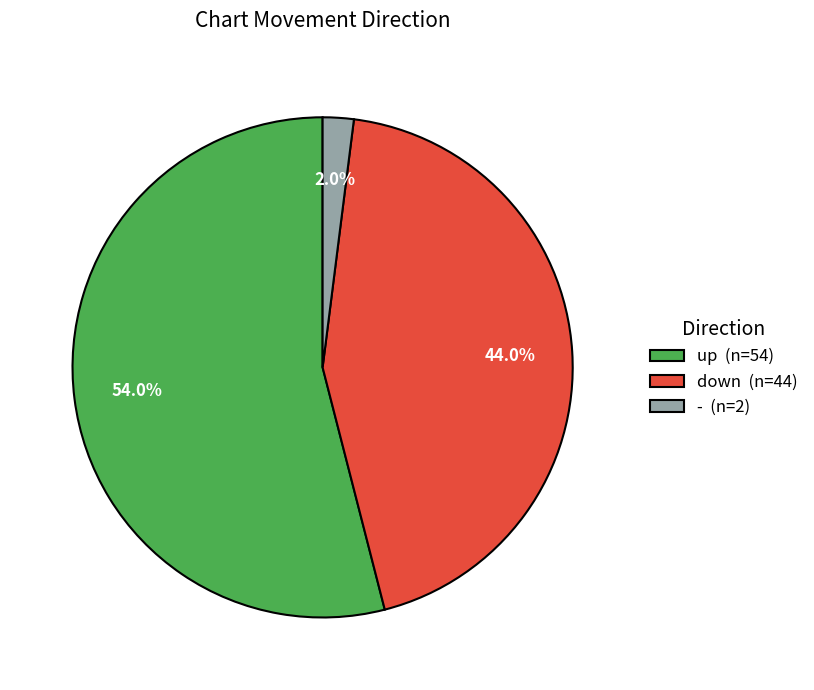

Which has a higher value, up (n=54) or - (n=2)?

up (n=54)